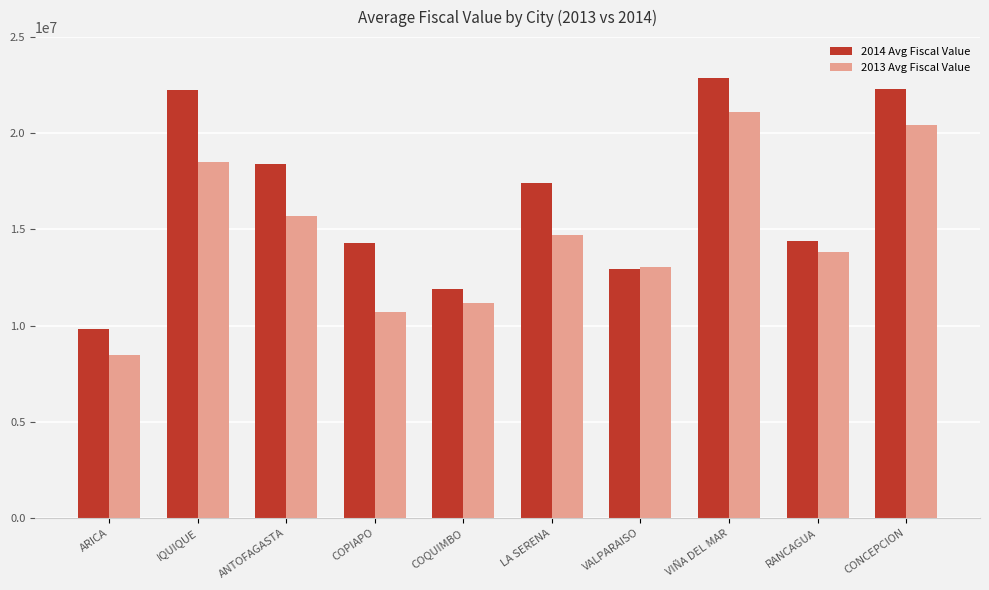

What is the value of the 2014 Avg Fiscal Value bar at the 1st from the left?

9842471.8